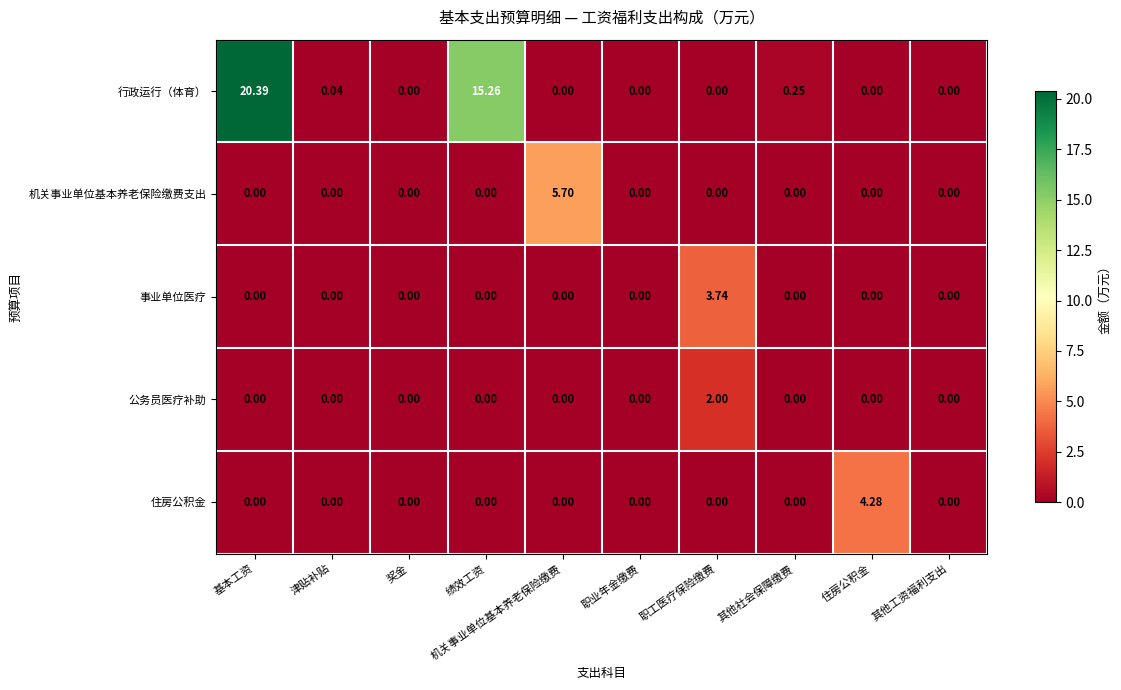

Which series has the widest spread of values?

行政运行（体育）